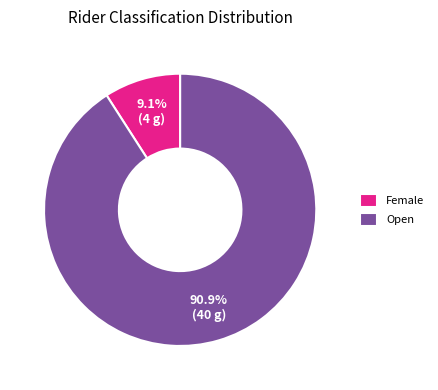

Count the number of slices in the pie.

2